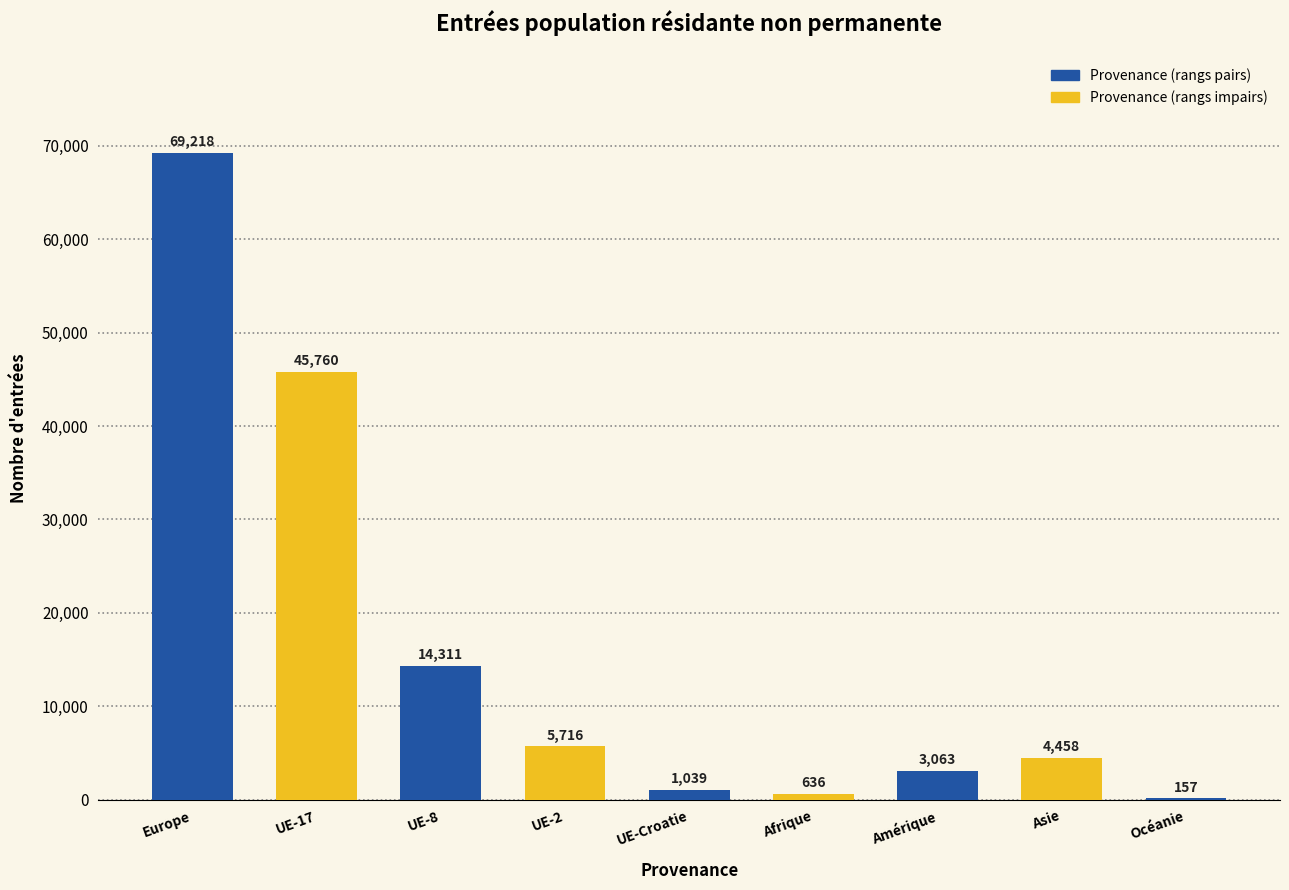

Where does the data first go above 4458?

Europe